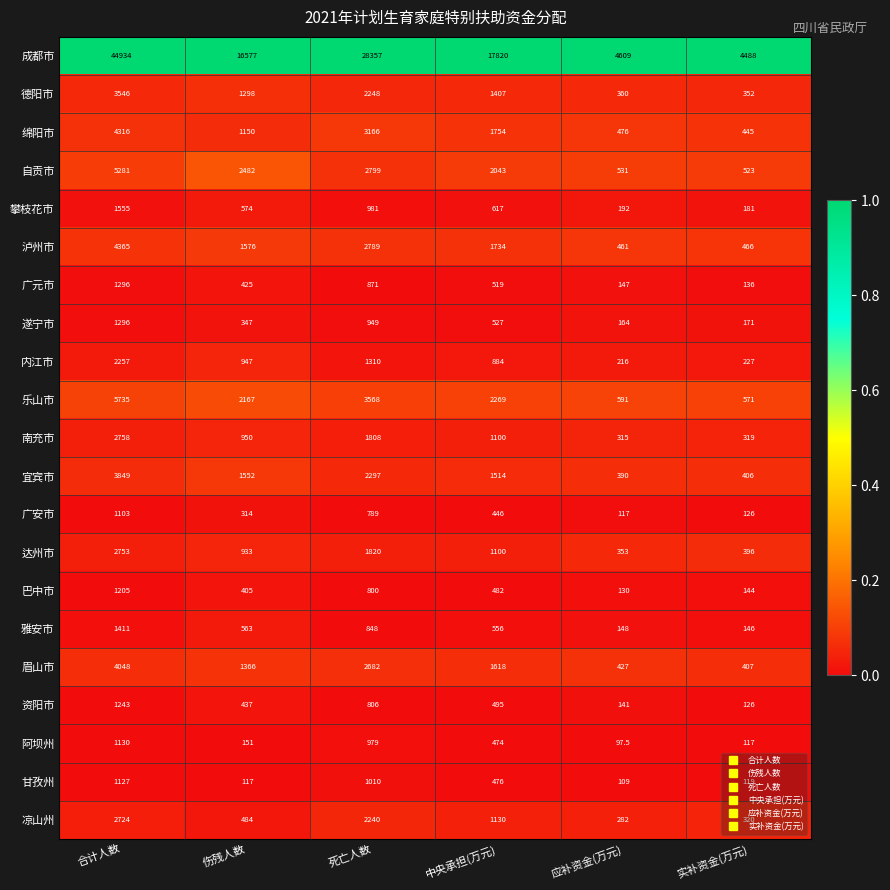

Rank the categories by 雅安市 value from lowest to highest.

实补资金(万元), 应补资金(万元), 中央承担(万元), 伤残人数, 死亡人数, 合计人数